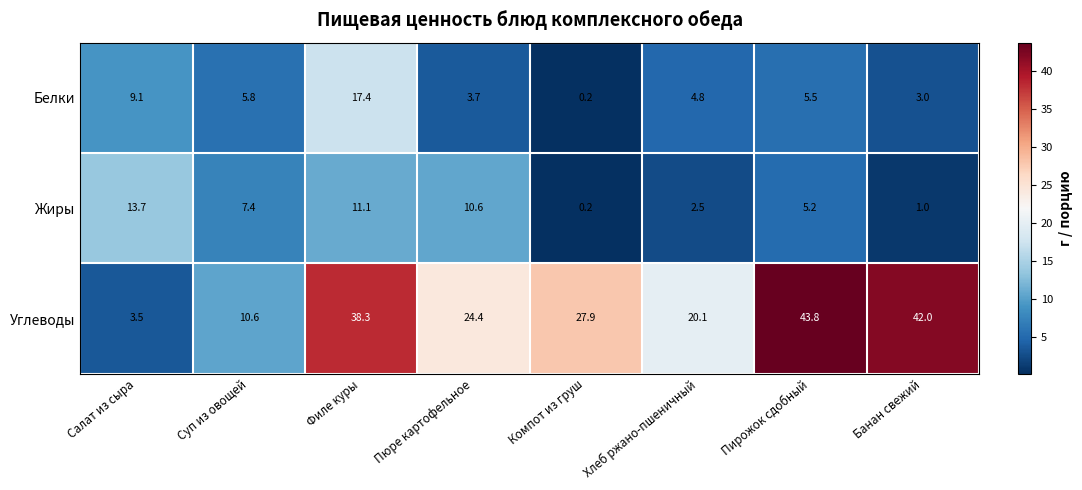

At how many categories does at least one series exceed 30?

3